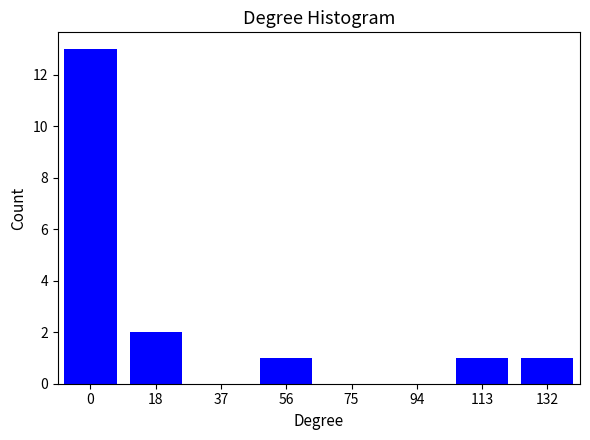

Reading right to left, what are all the values shown in this chart?

132=1	113=1	94=0	75=0	56=1	37=0	18=2	0=13